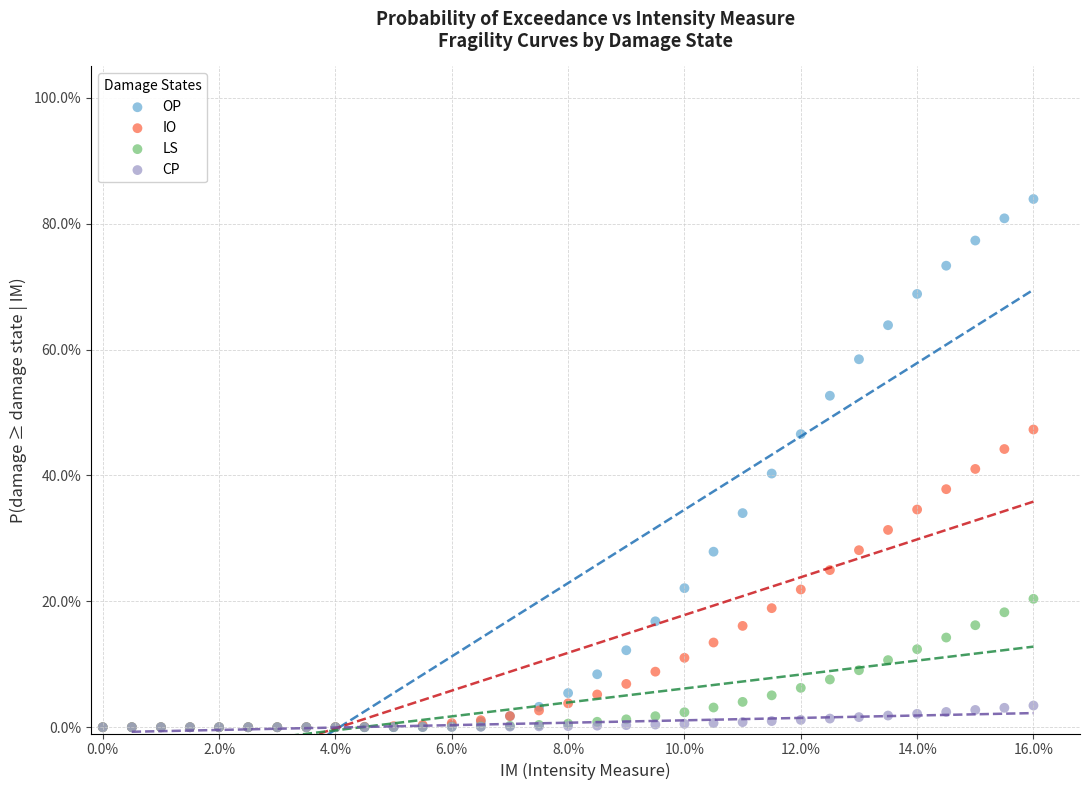

Which series contains the highest Y value?

OP